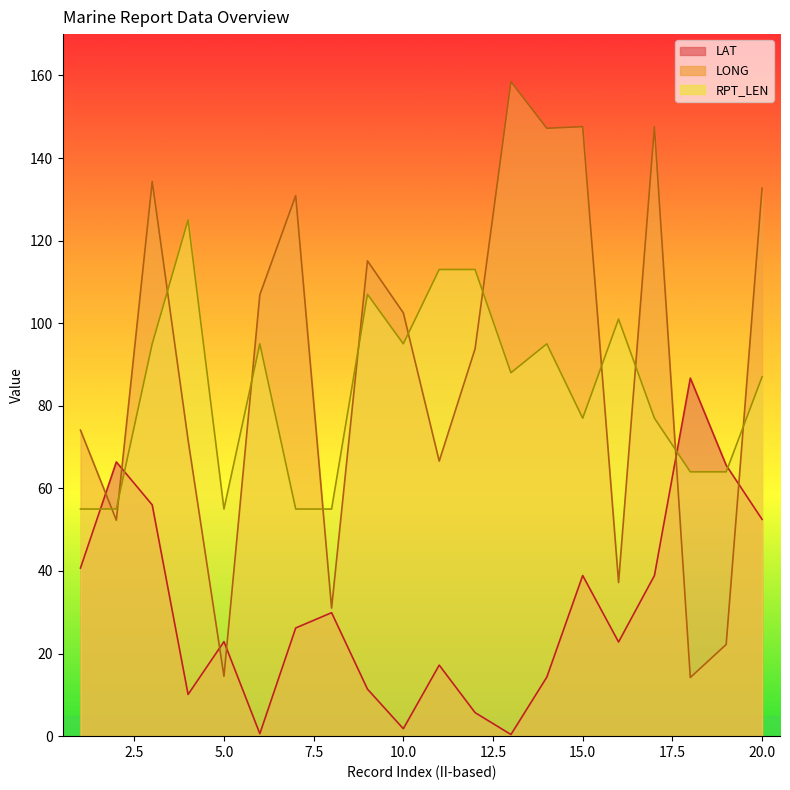

Where is the first local maximum for RPT_LEN?

4